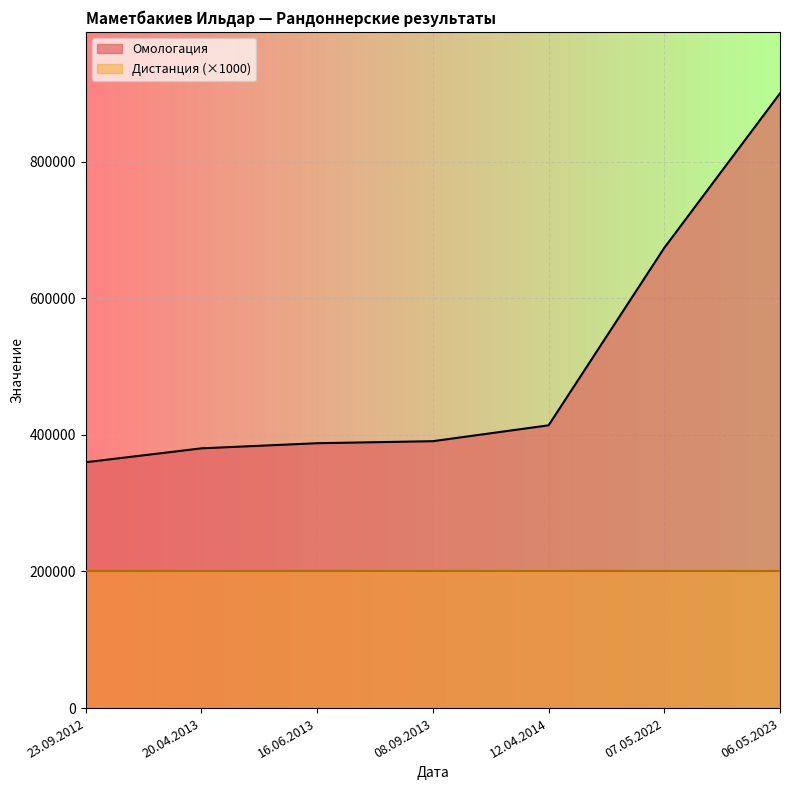

What is the greatest value displayed?

899811